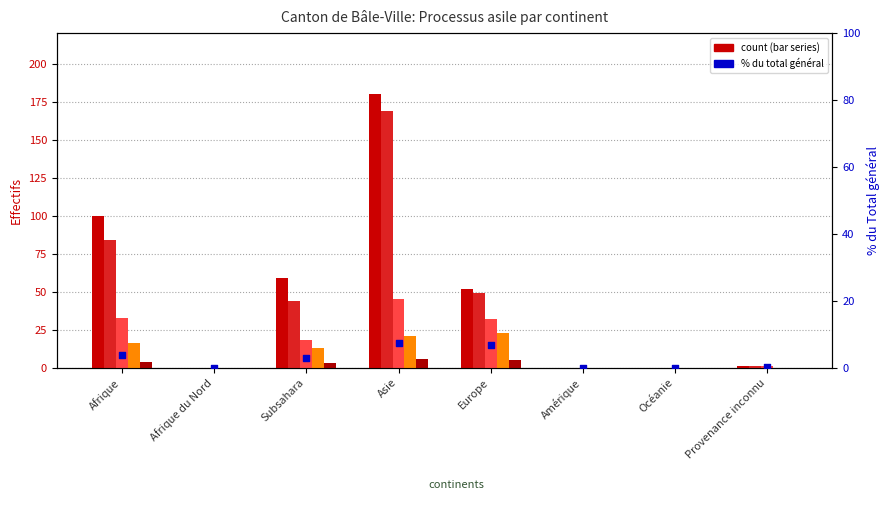

Which series has the widest spread of Y values?

Total